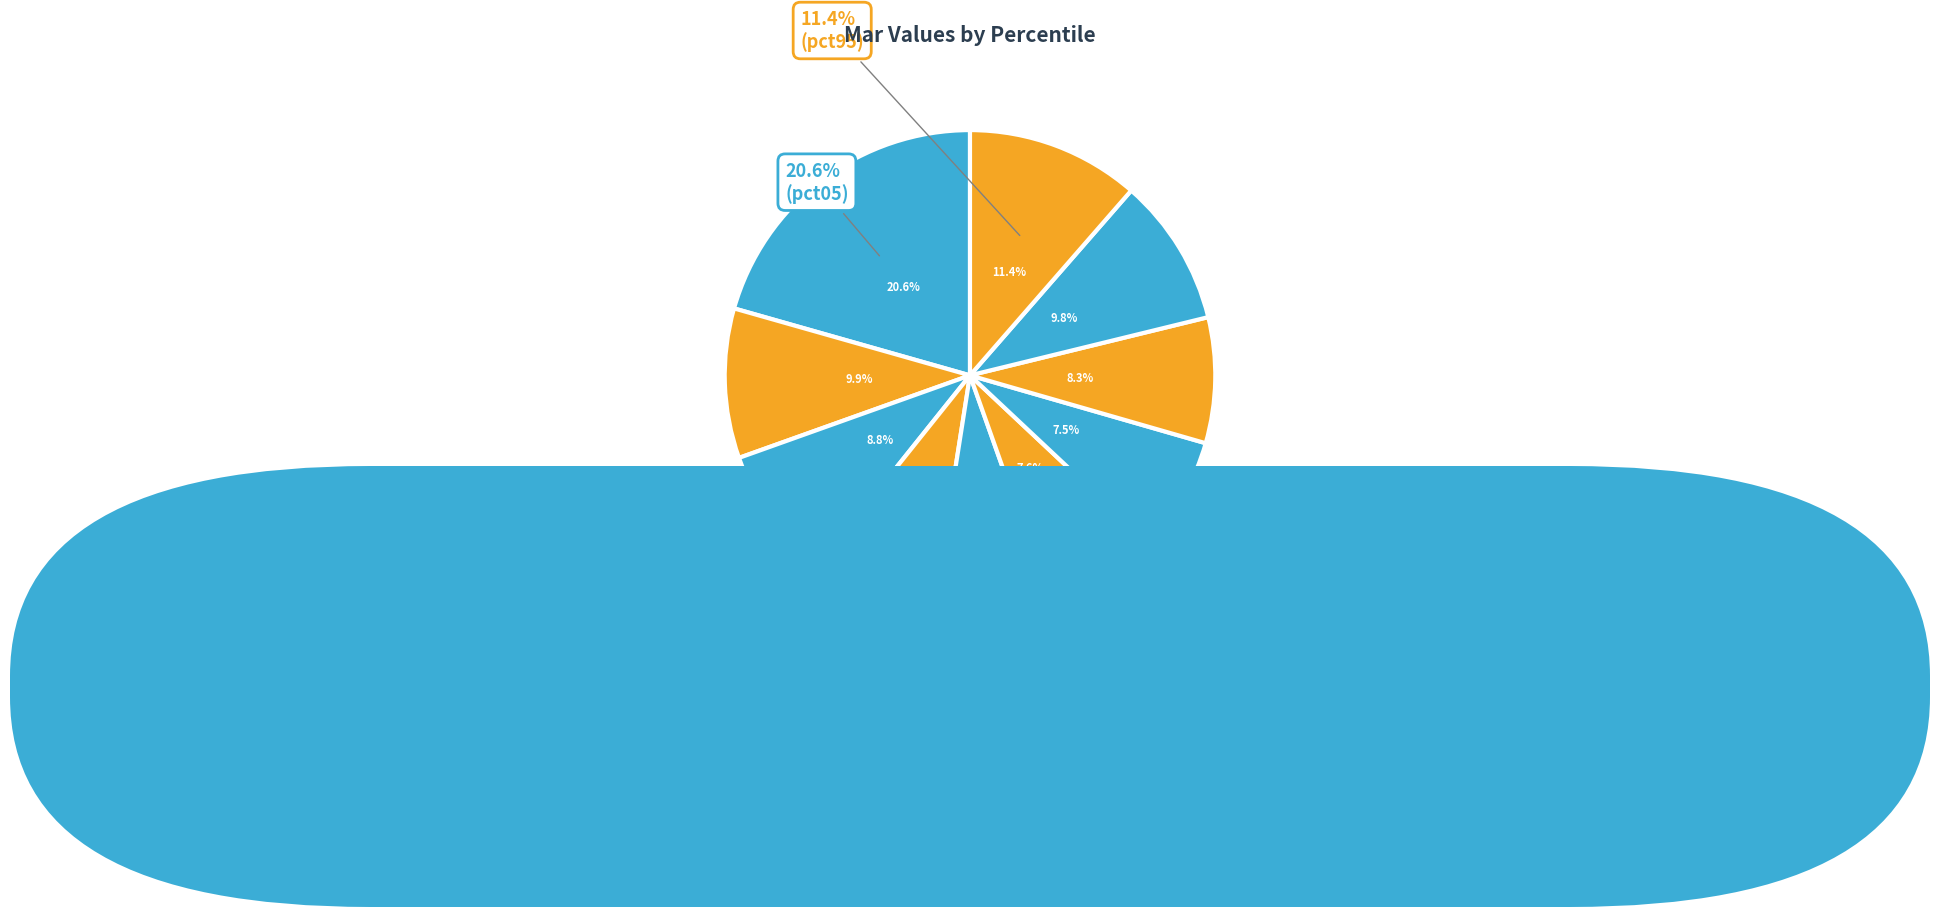

How much of the chart is everything except pct65?

92.5%